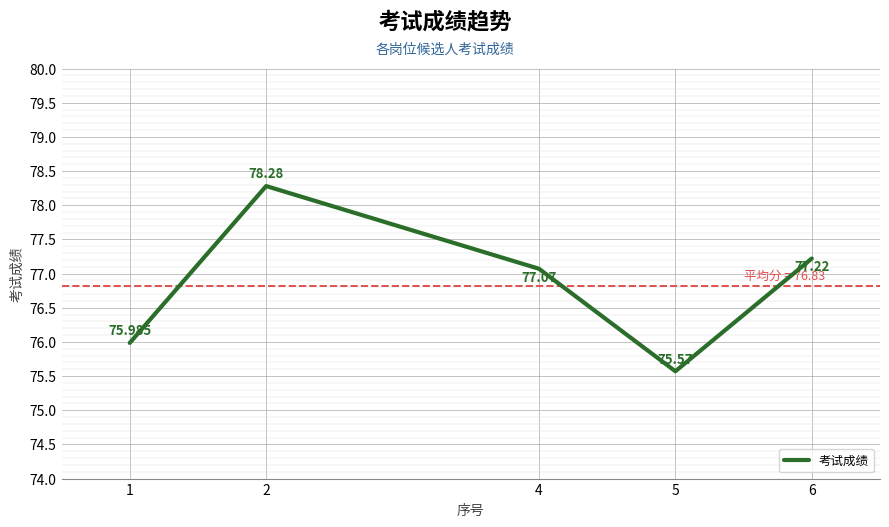

Rank the categories by value from lowest to highest.

5, 1, 4, 6, 2